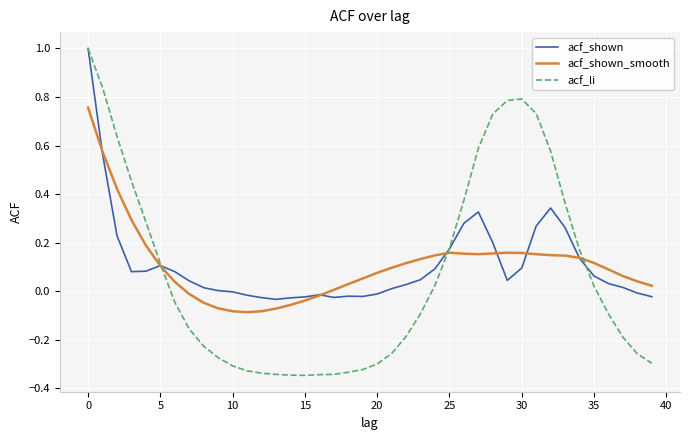

What is the maximum value for acf_li?

1.0